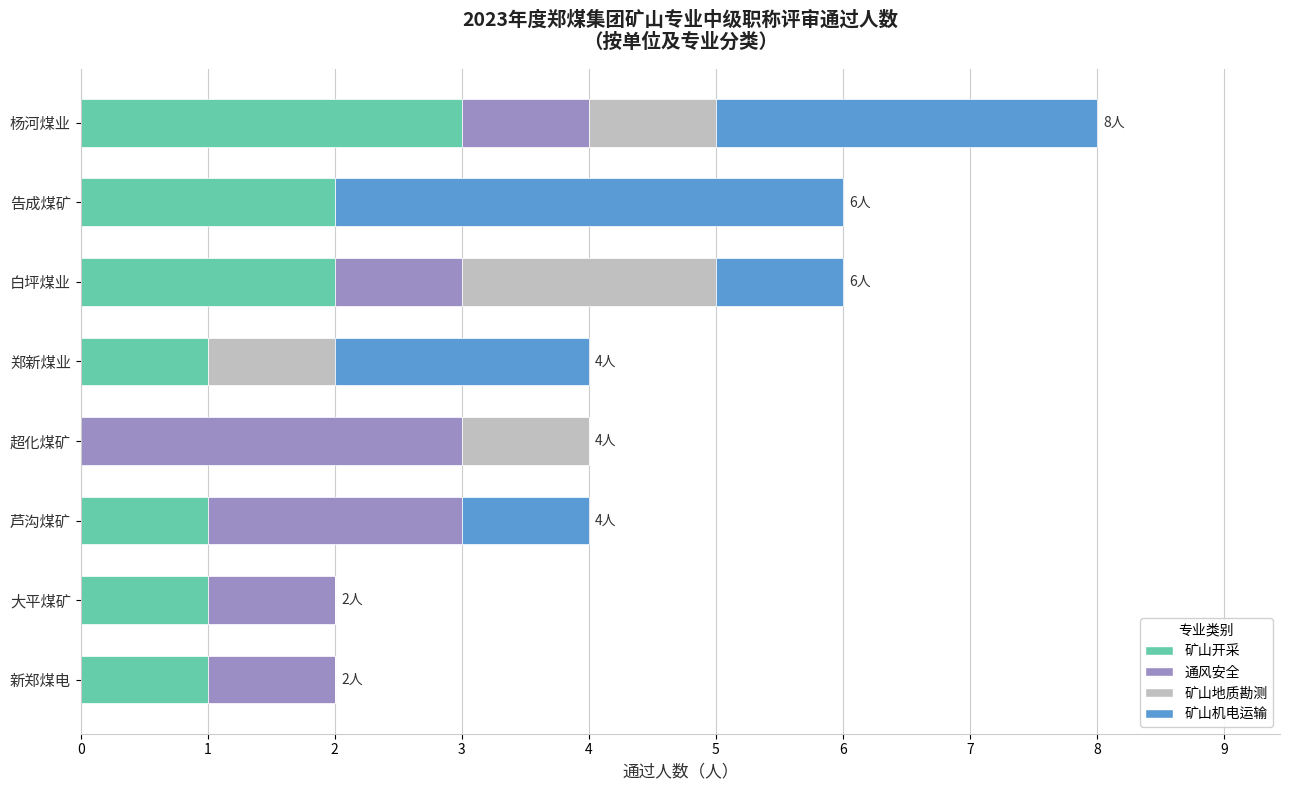

At which category is the sum across all series the highest?

杨河煤业